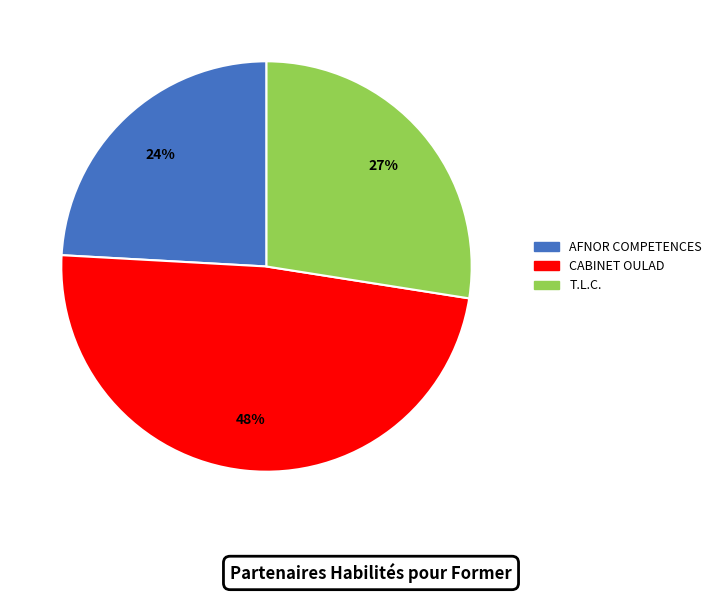

How many segments does this pie chart have?

3